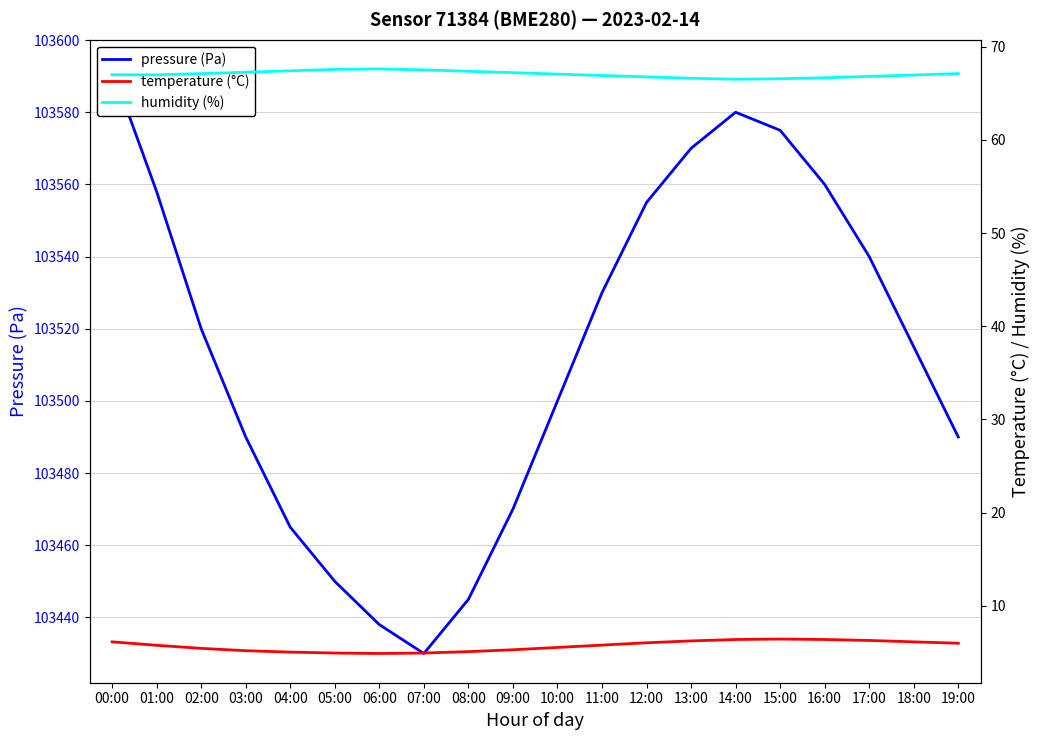

Where is humidity nearest to the value 67?

00:00